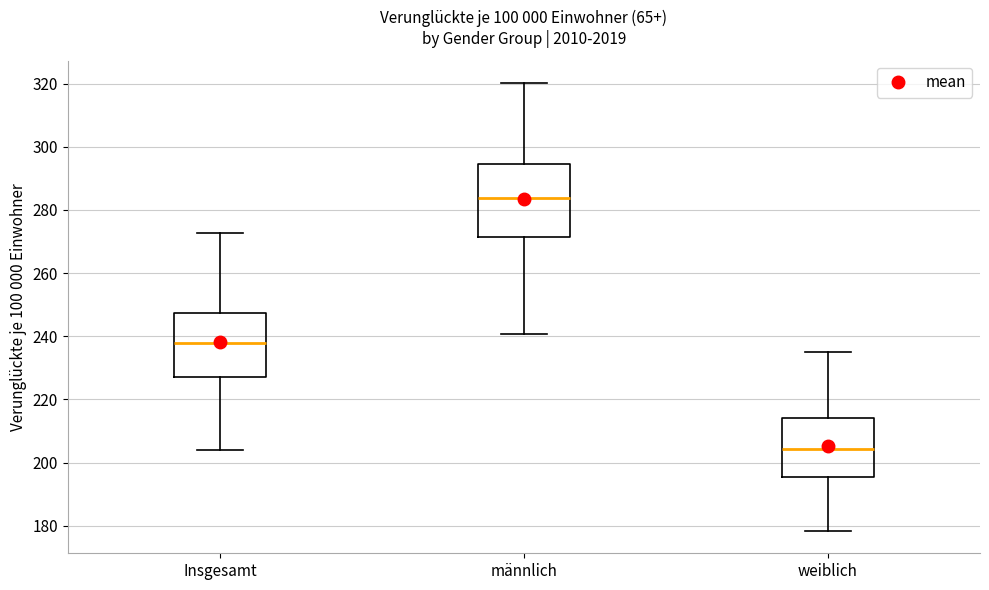

Reading left to right, read every box against the y-axis: the position of its median line, the range the box covers, and the ends of its whiskers. The values are not printed on the chart, so give them approximately, as read against the axis.

Insgesamt: median 238, box 226 to 248, whiskers 204 to 272
männlich: median 284, box 272 to 294, whiskers 240 to 320
weiblich: median 204, box 196 to 214, whiskers 178 to 236